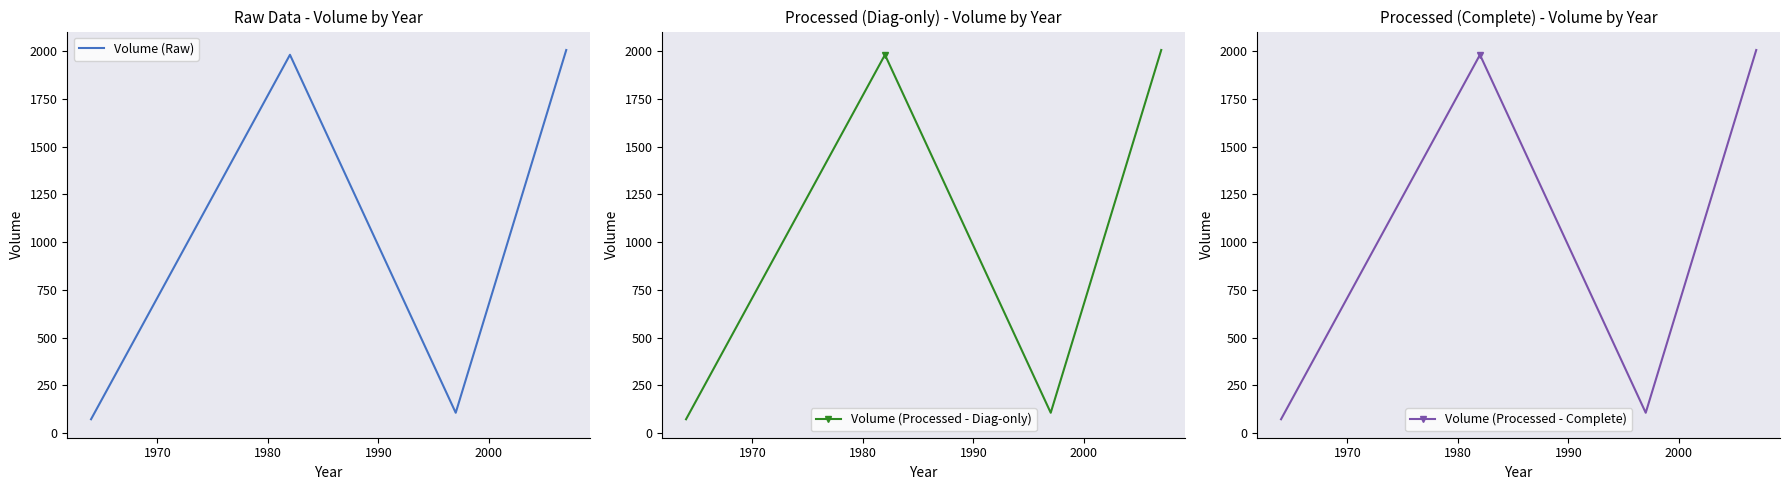

Which series has the widest spread of values?

Volume (Raw)